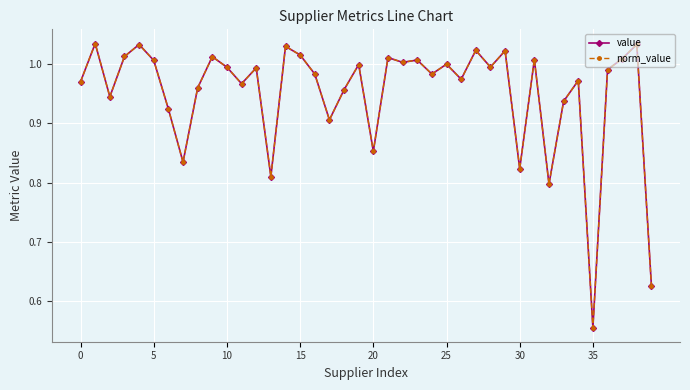

True or false: value and norm_value cross at least once.

False